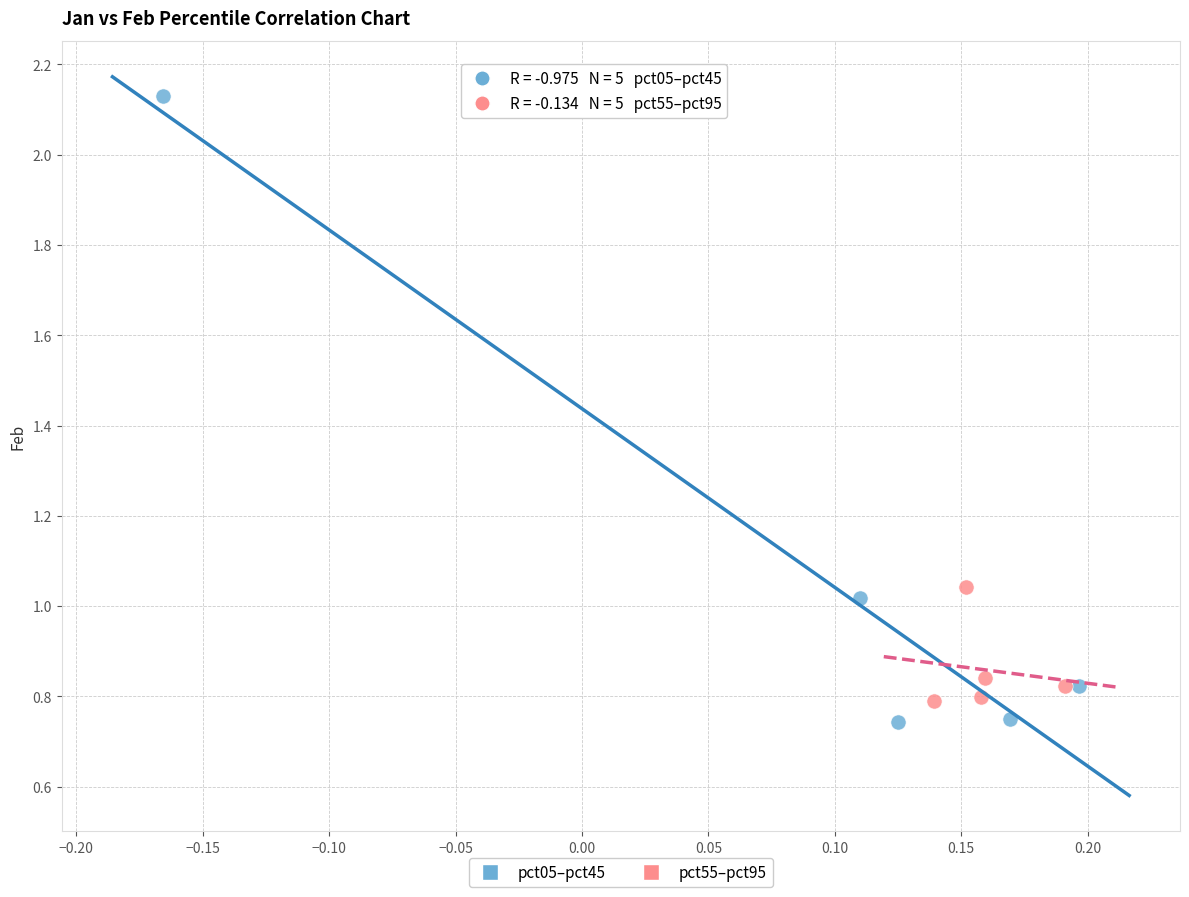

Which series reaches the maximum Y coordinate?

pct05–pct45